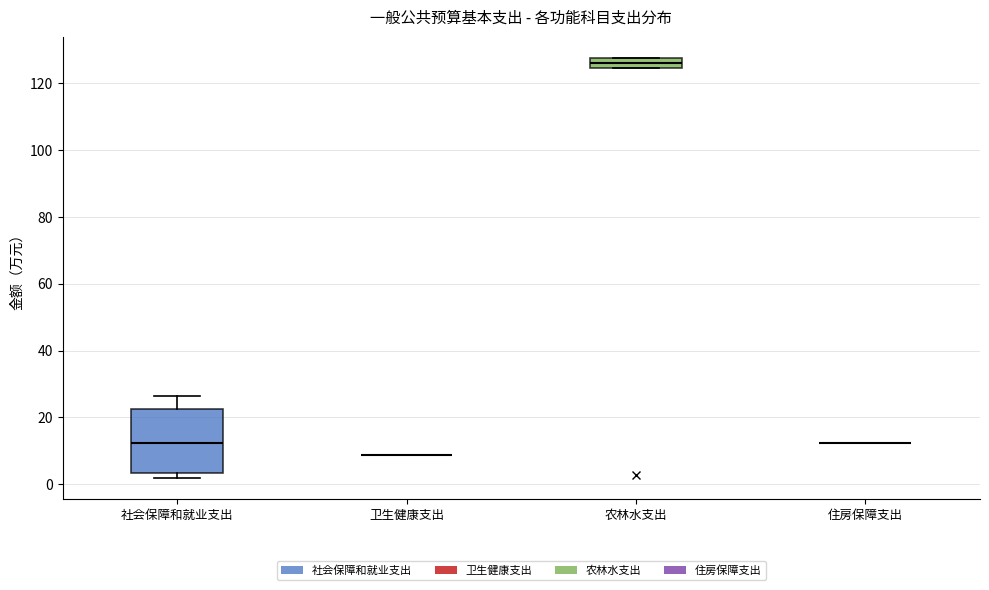

Which box is the tallest, from its lower edge to its upper edge?

社会保障和就业支出